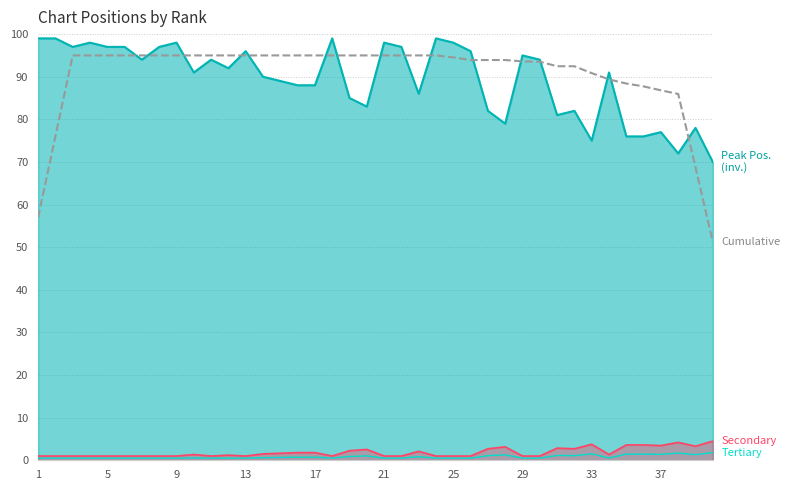

Does the chart display data point markers on the line(s)?

No